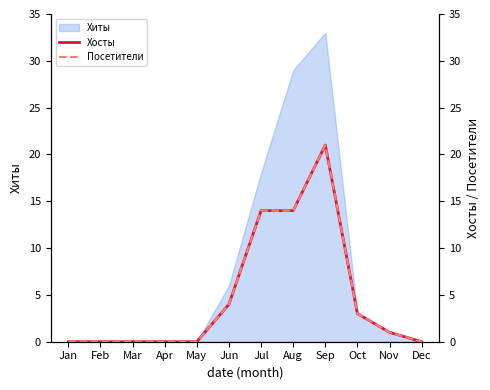

Is it true that Хиты equals 0 at Dec?

True